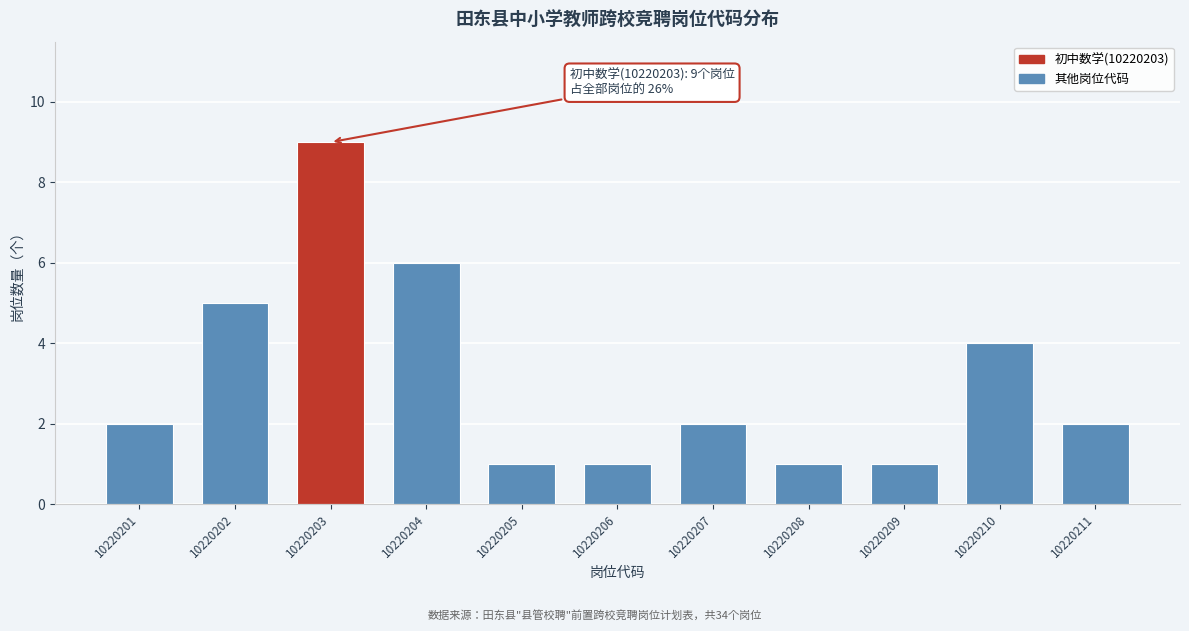

Reading left to right, extract all data points from this chart.

10220201=2	10220202=5	10220203=9	10220204=6	10220205=1	10220206=1	10220207=2	10220208=1	10220209=1	10220210=4	10220211=2